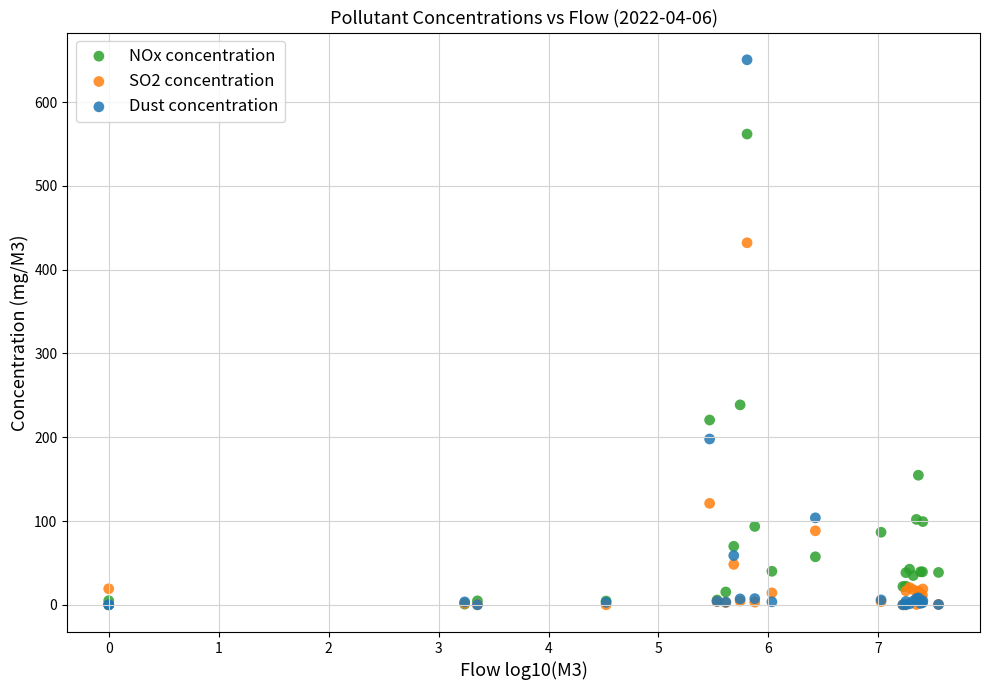

Which series contains the highest Y value?

Dust concentration